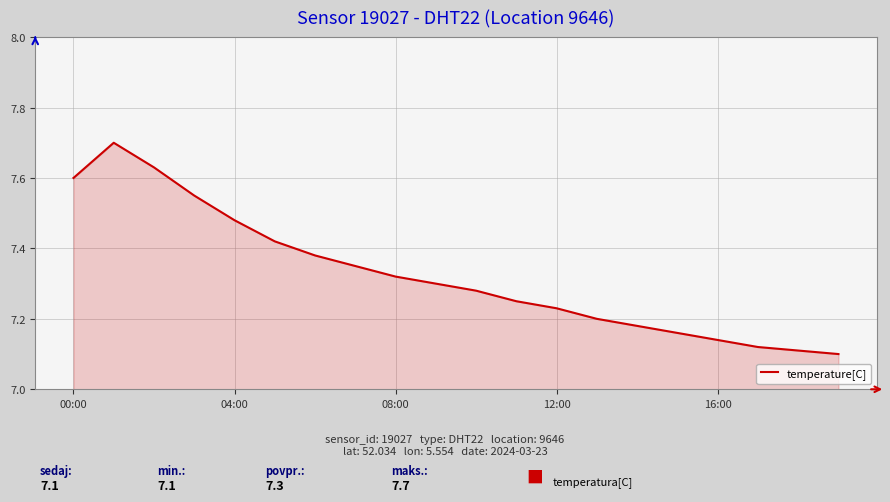

What is the difference between the maximum and minimum values?

0.6